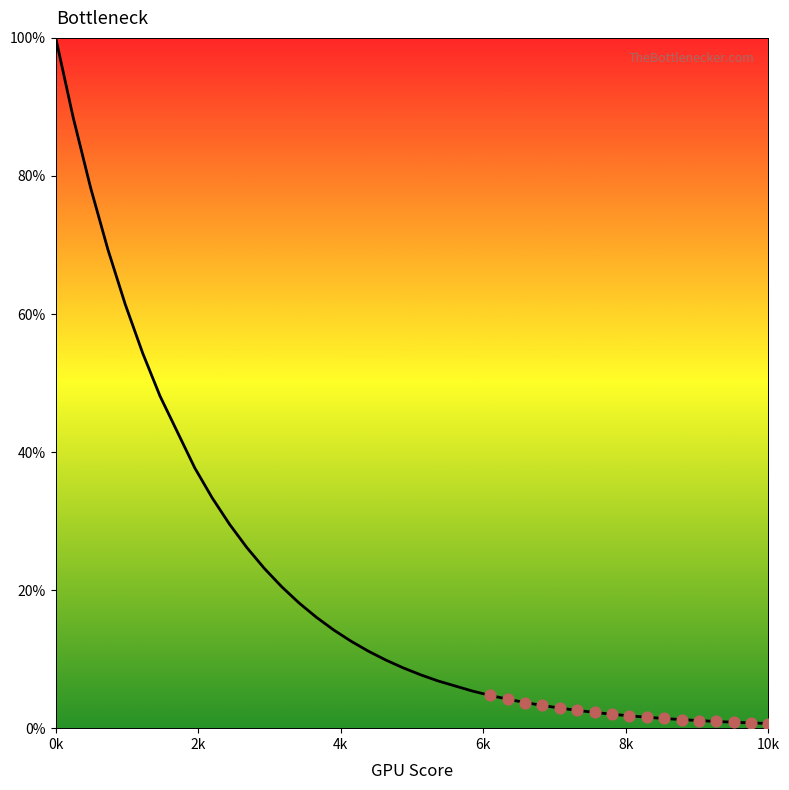

What is the difference between the maximum and minimum values?

99.3